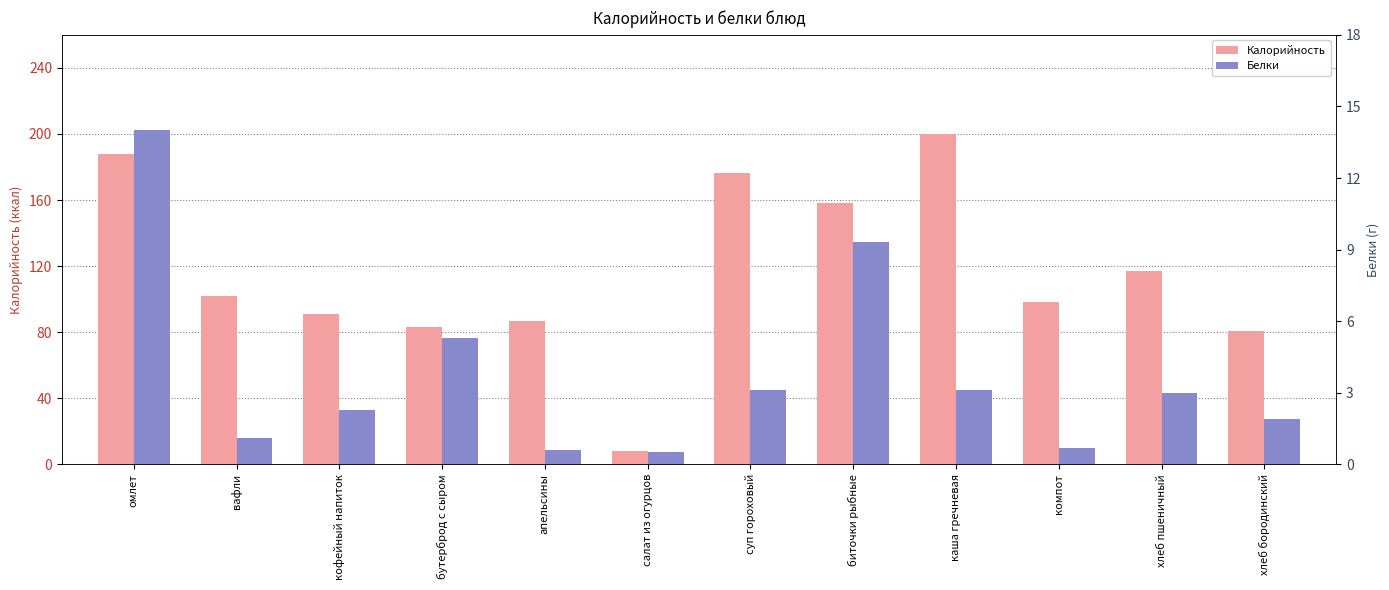

Reading left to right, what are all the values shown in this chart?

Калорийность: 188.0	101.9	90.9	83.3	86.5	7.9	176.1	158.3	199.7	98.4	116.8	81.0
Белки: 14.0	1.1	2.3	5.3	0.6	0.5	3.1	9.3	3.1	0.7	3.0	1.9